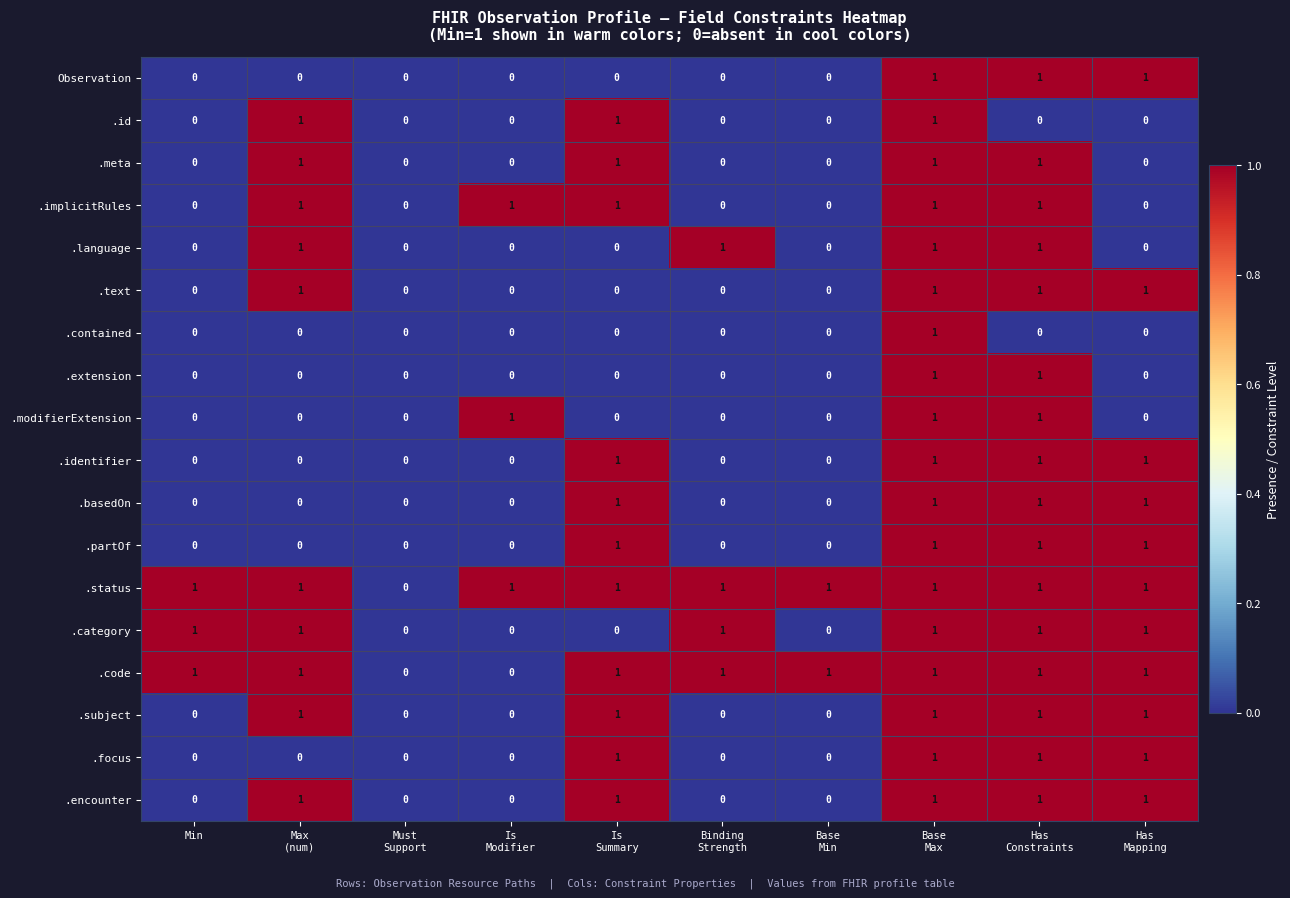

What is the sum of all .status values?

9